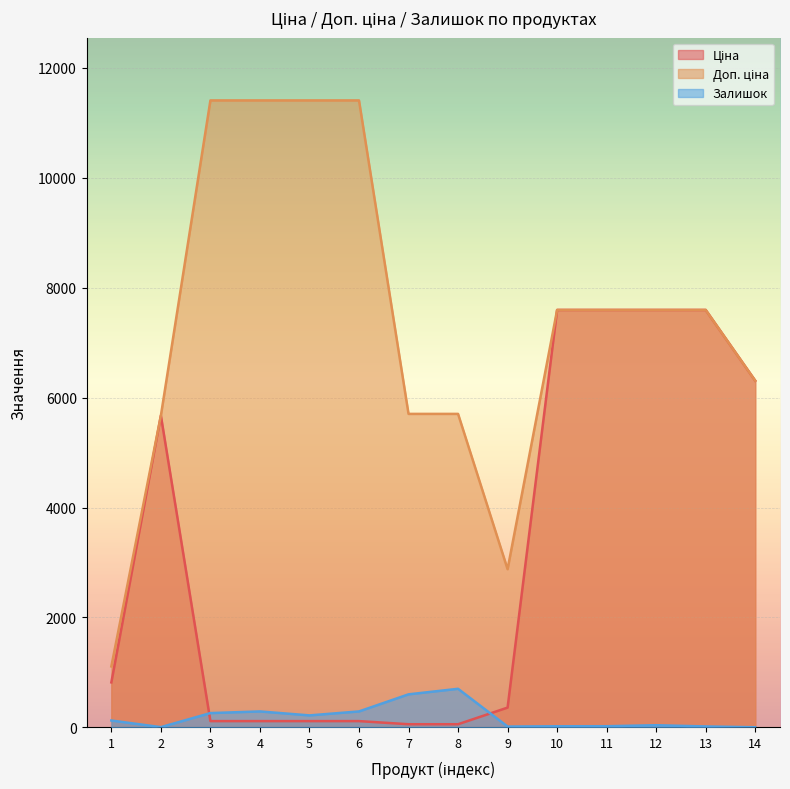

Reading right to left, list all the values displayed in this chart.

Ціна: 6308.8	7596.5	7596.5	7596.5	7596.5	359.9	57.0	57.0	114.1	114.1	114.1	114.1	5673.8	818.5
Доп. ціна: 6308.8	7596.5	7596.5	7596.5	7596.5	2878.8	5705.0	5705.0	11410.0	11410.0	11410.0	11410.0	5673.8	1109.2
Залишок: 2.0	17.0	39.0	21.0	20.0	15.0	702.0	601.0	290.0	218.0	290.0	260.0	4.0	125.0